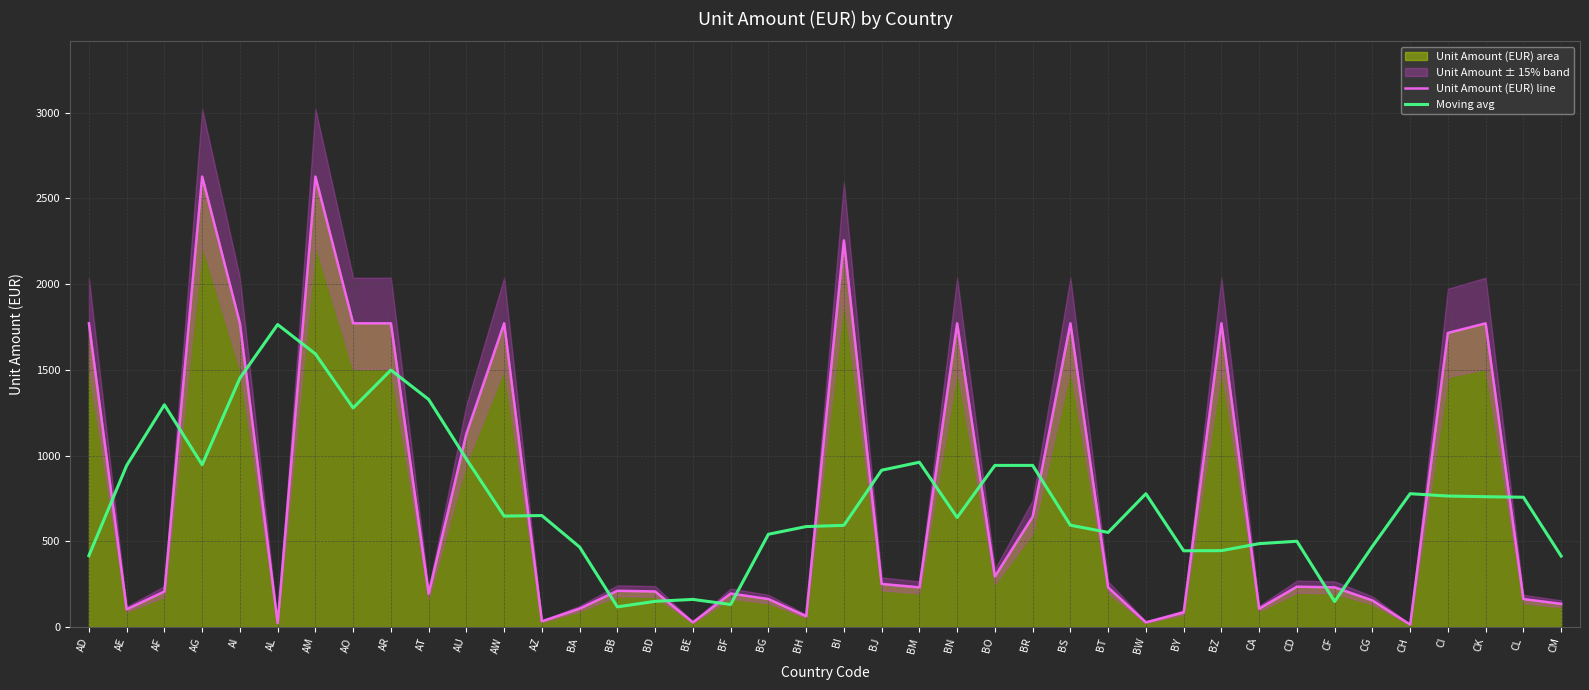

What is the minimum value for Moving avg?

118.0